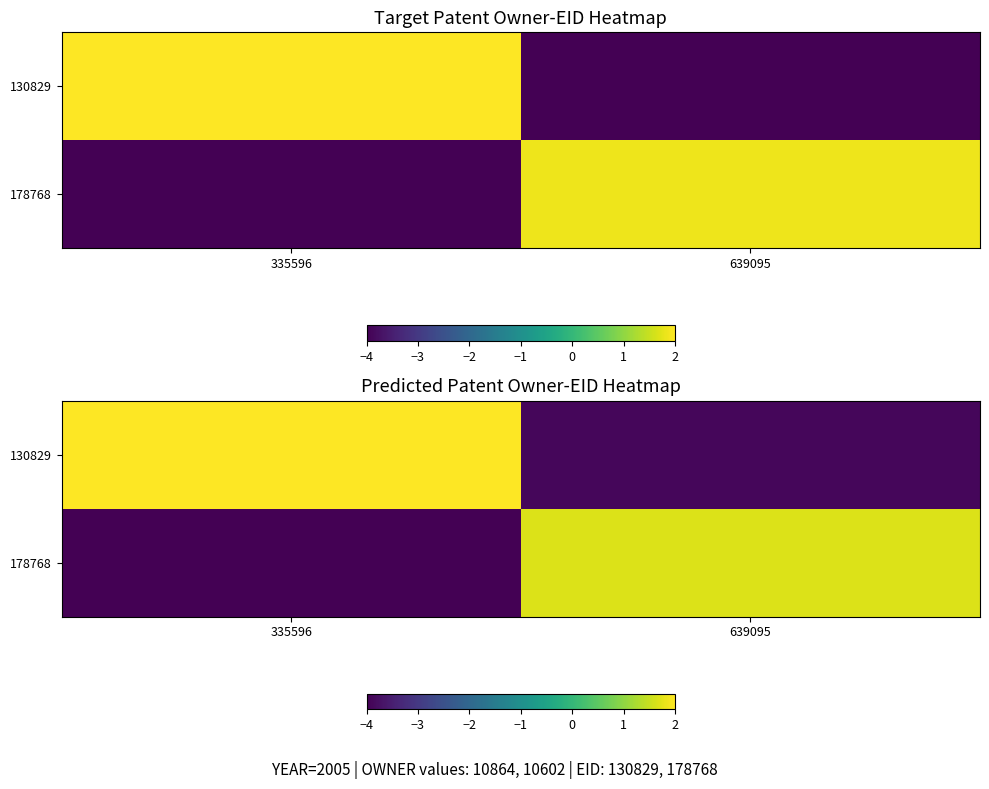

Is it true that 130829 equals -3.9 at 639095?

True